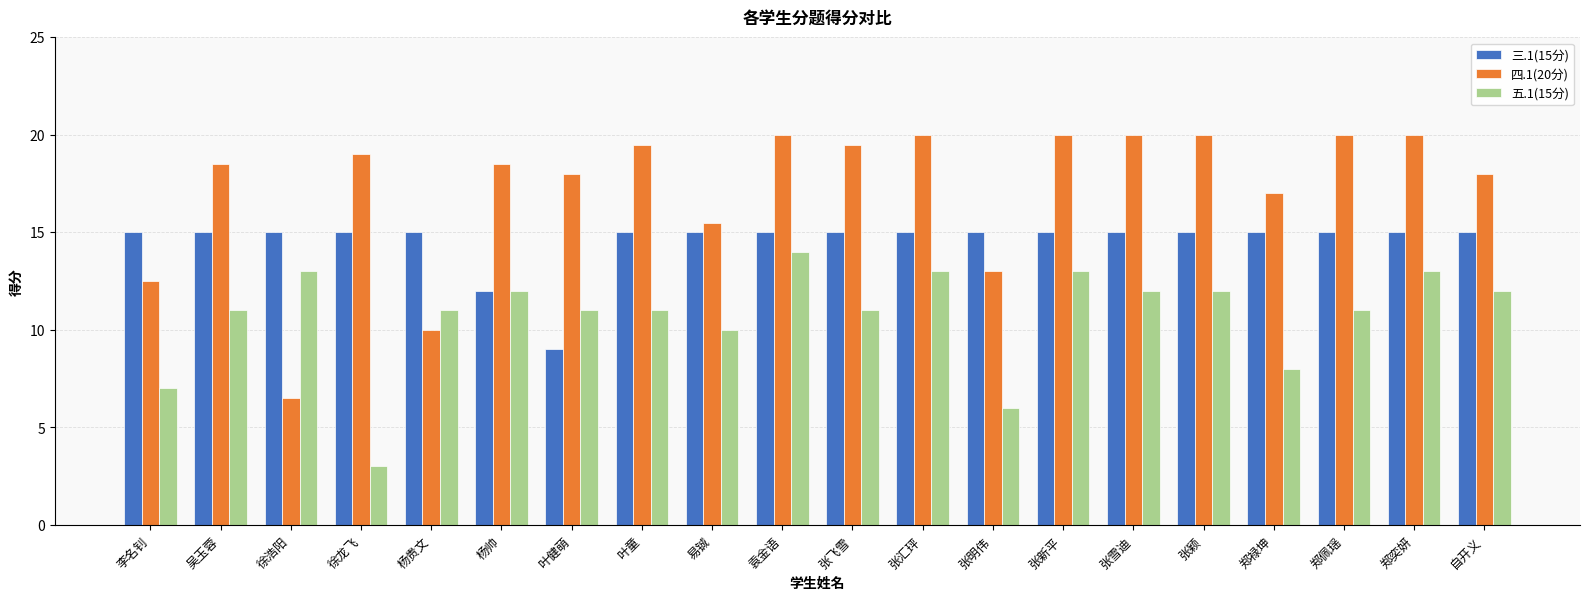

What is the minimum value for 三.1(15分)?

9.0